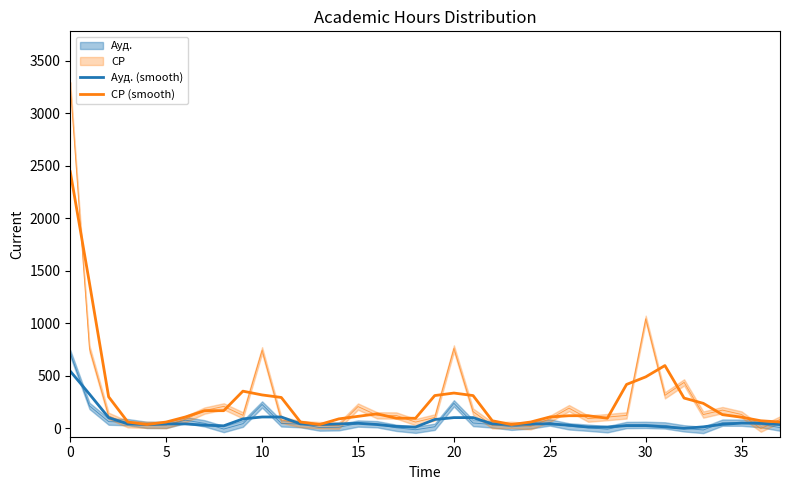

True or false: СР (smooth) and Ауд. (smooth) cross at least once.

False